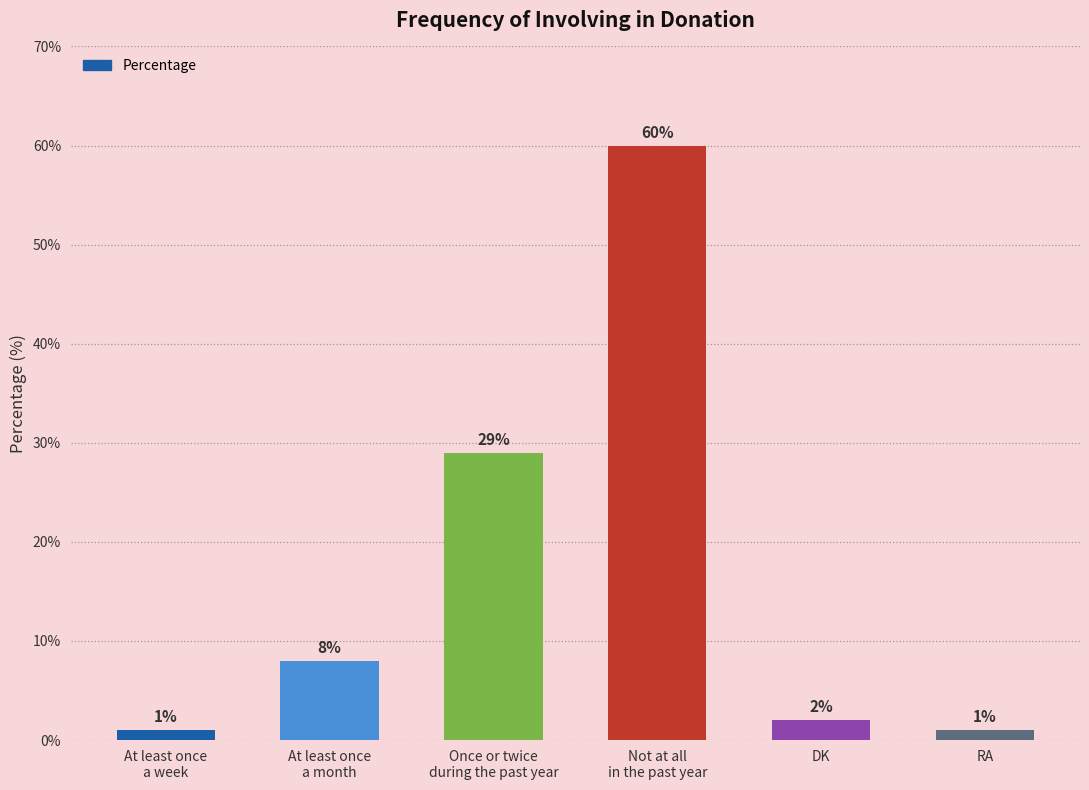

The chart shows a value of 2 at DK. True or false?

True